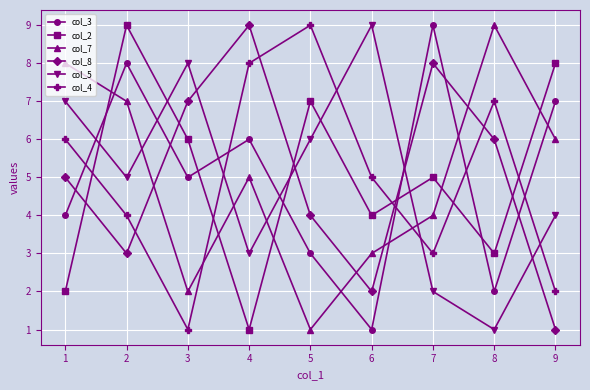

Which series changed the most between 5 and 9?

col_4